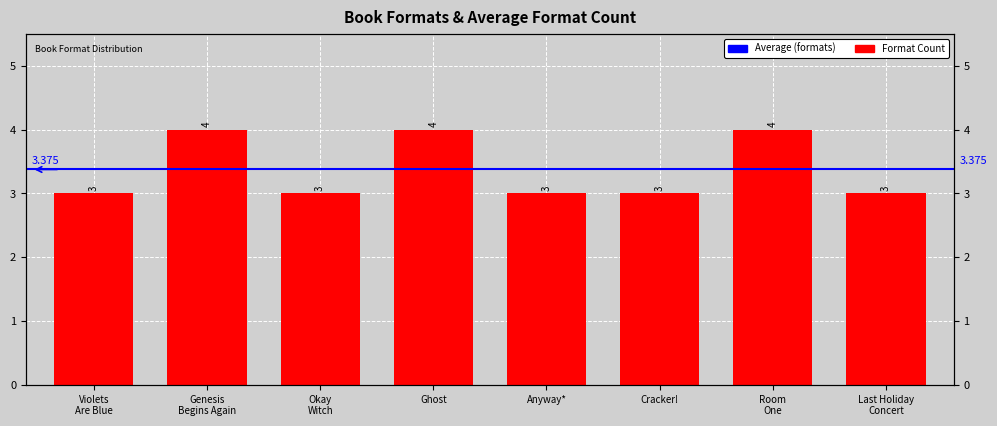

Reading left to right, extract all data points from this chart.

Violets Are Blue=3	Genesis Begins Again=4	Okay Witch=3	Ghost=4	Anyway*=3	Cracker!=3	Room One=4	Last Holiday Concert=3